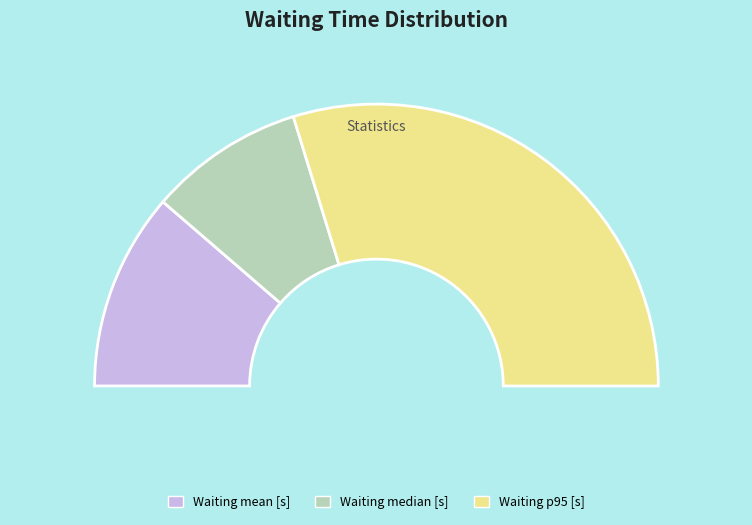

The Waiting mean [s] slice represents 15% of the pie. True or false?

False